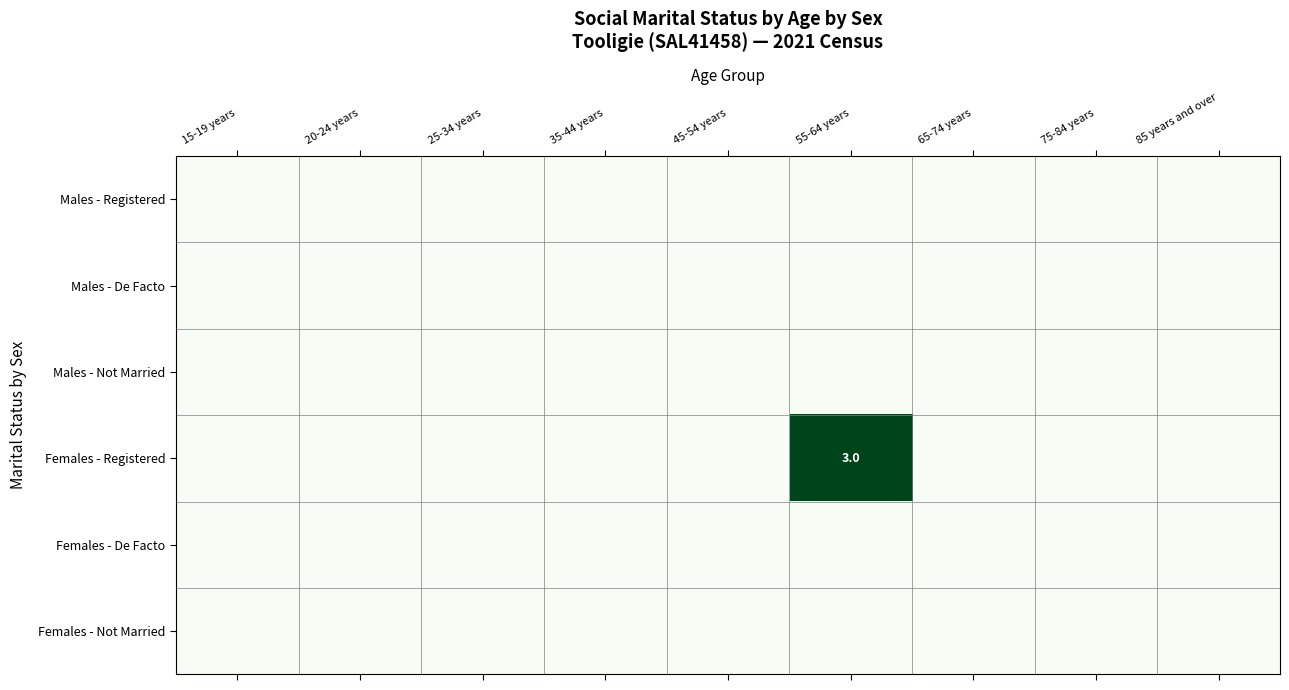

Is it true that Females - Registered equals 3 at 55-64 years?

True